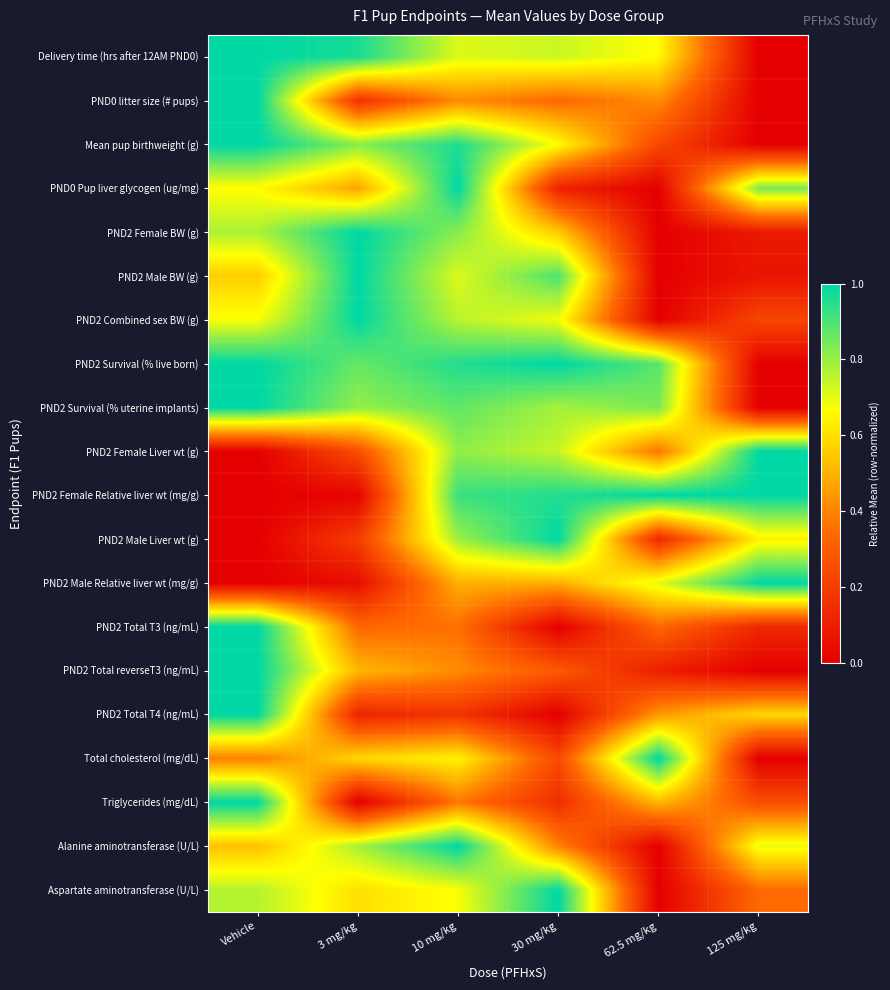

Which label corresponds to the smallest value in the chart?

125 mg/kg